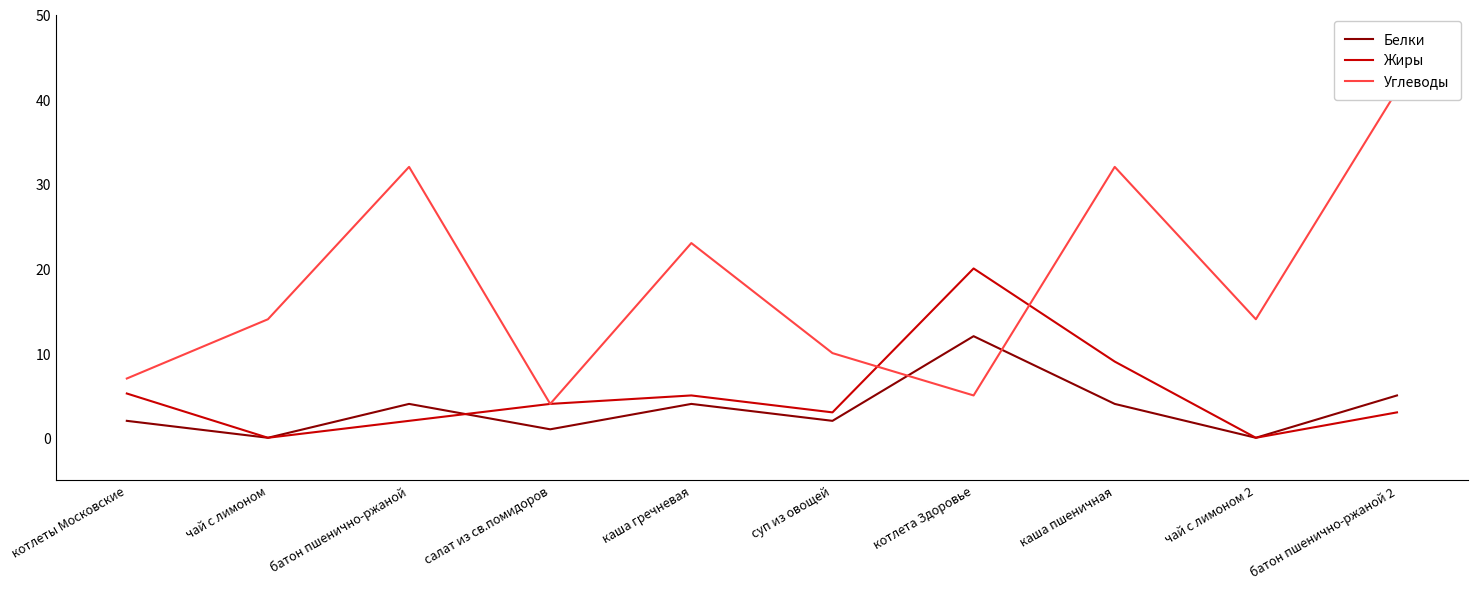

Rank the series by their maximum value, from highest to lowest.

Углеводы, Жиры, Белки